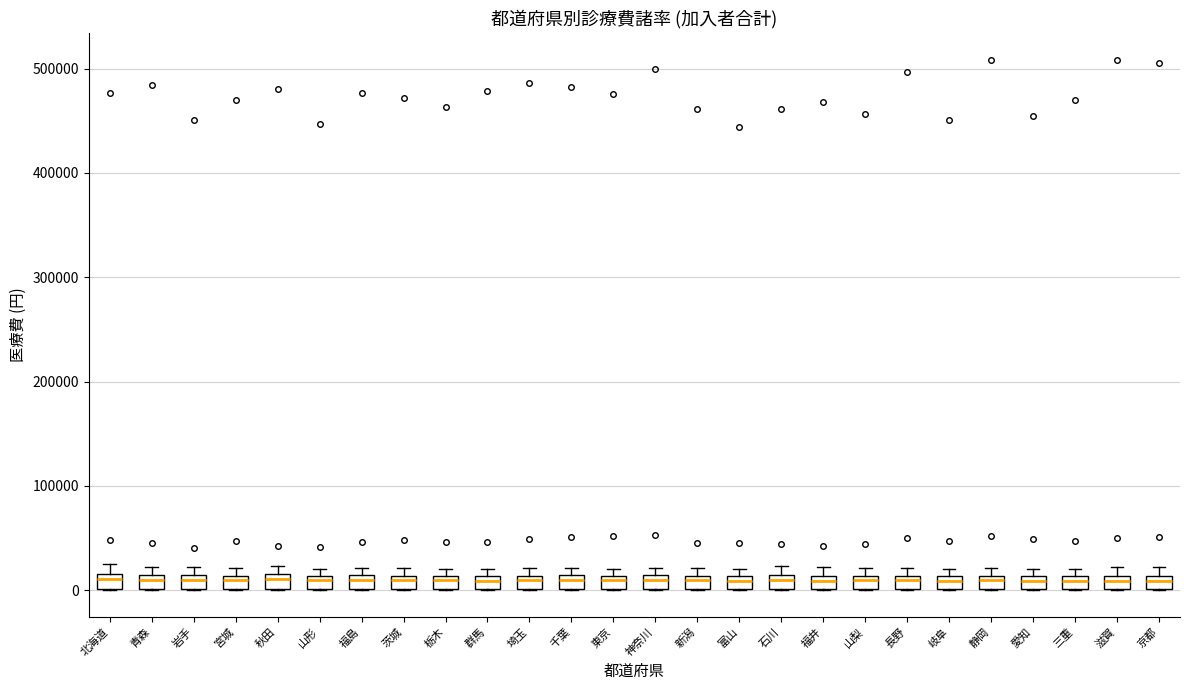

Where is the upper edge of the box for 石川 on the y-axis? The values are not printed on the chart, so give them approximately, as read against the axis.

10000